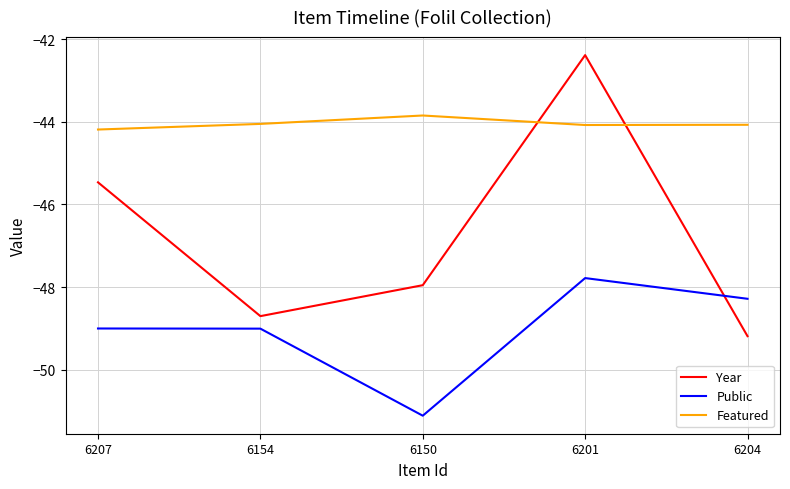

Reading left to right, transcribe all the data shown in this chart.

Year: 6207=-45.5	6154=-48.7	6150=-48.0	6201=-42.4	6204=-49.2
Public: 6207=-49.0	6154=-49.0	6150=-51.1	6201=-47.8	6204=-48.3
Featured: 6207=-44.2	6154=-44.1	6150=-43.8	6201=-44.1	6204=-44.1